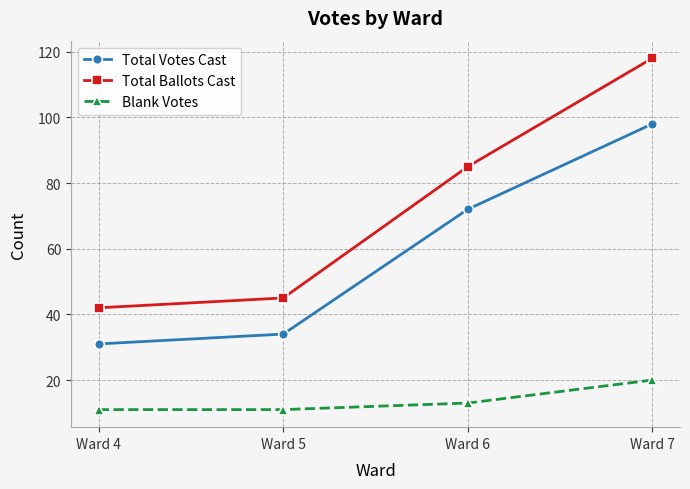

What is the value of the Total Votes Cast point at the 1st from the left?

31